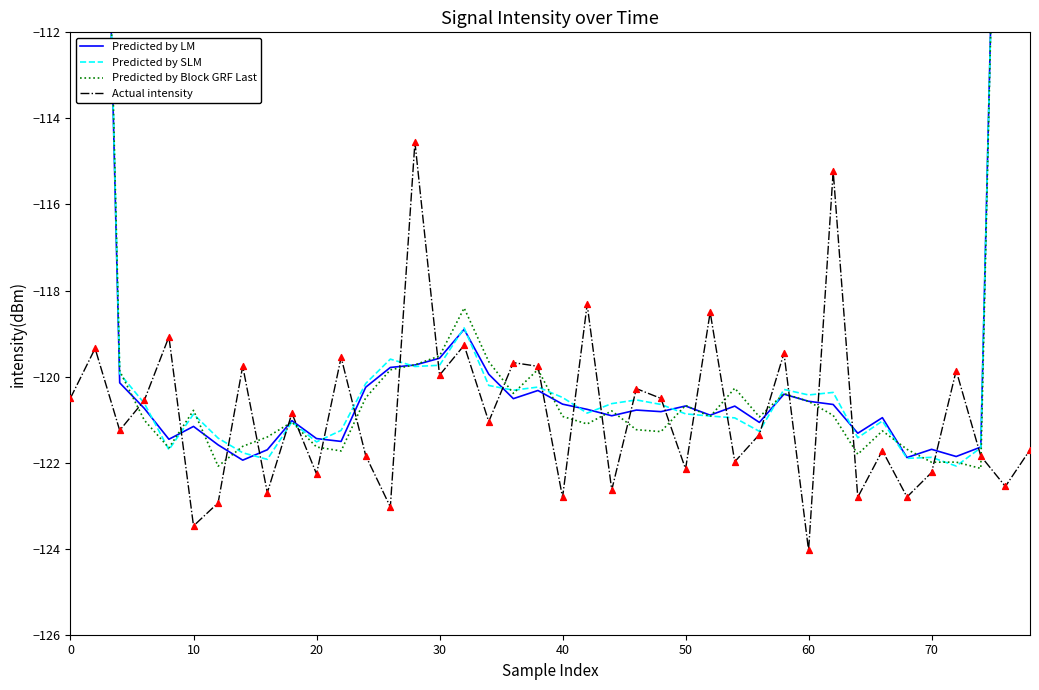

Which series has the largest Y range (max minus min)?

Predicted by Block GRF Last